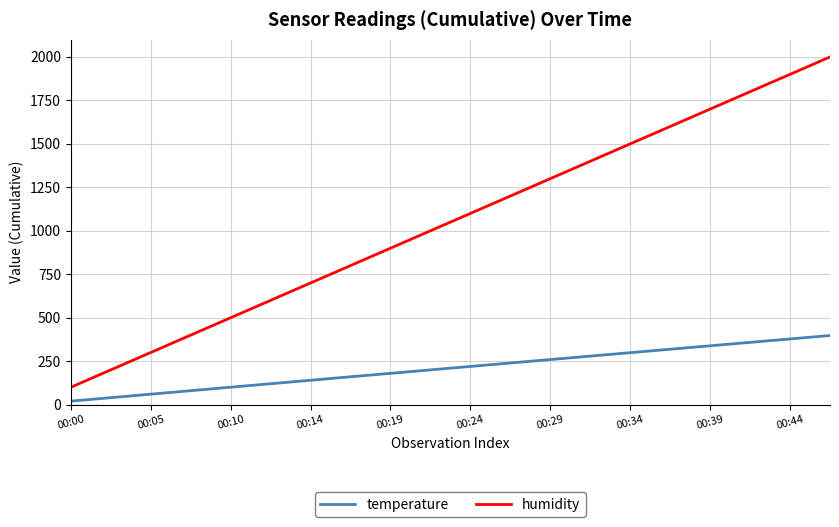

How many values in the humidity series are below 1098?

10